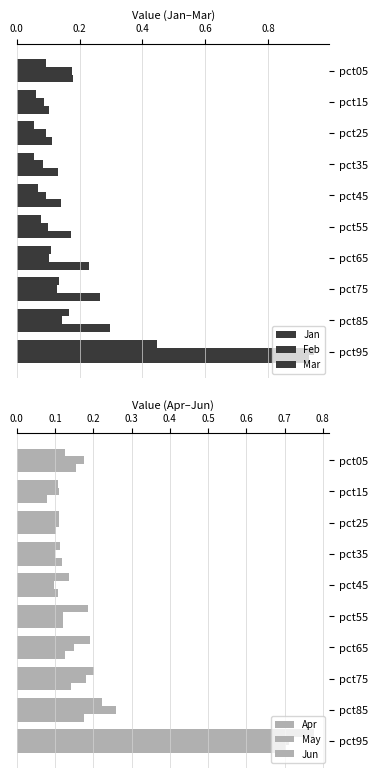

Rank the series at pct75 from highest to lowest value.

Mar, Apr, May, Jun, Jan, Feb